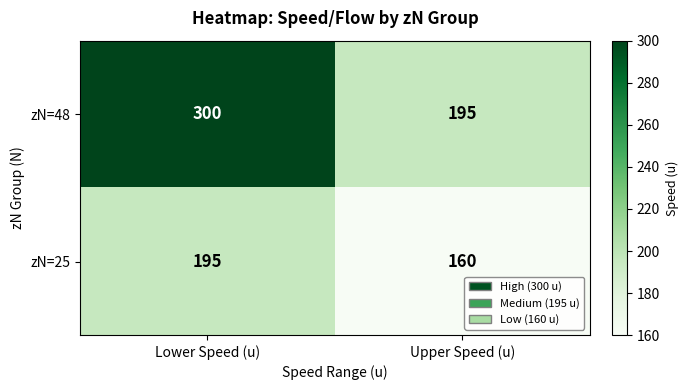

Where is zN=25 nearest to the value 177?

Upper Speed (u)